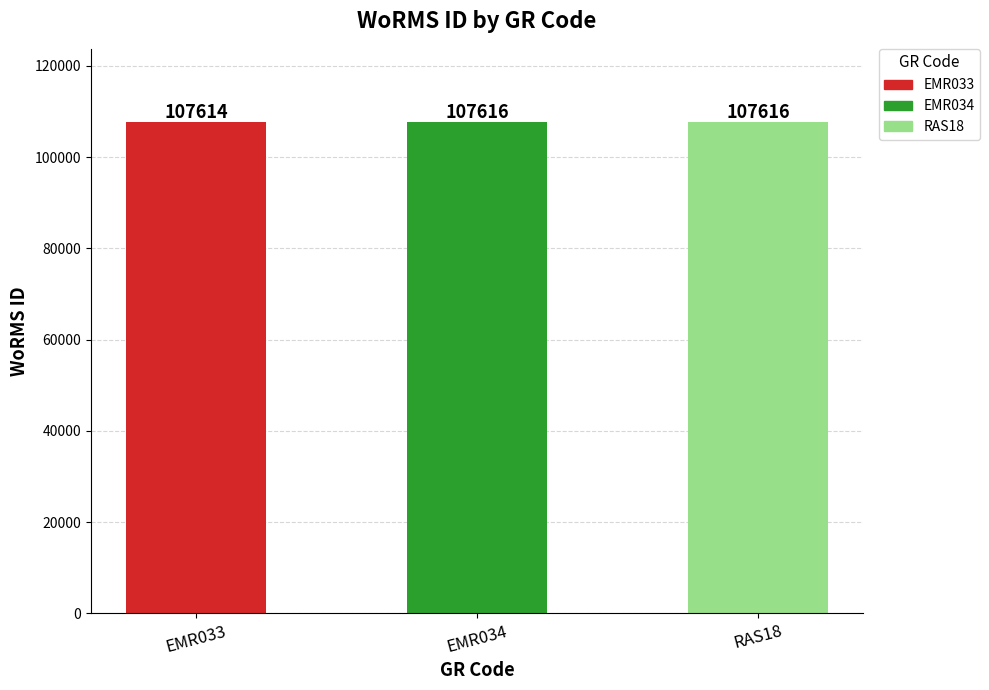

How many values are between 107614 and 107616?

3